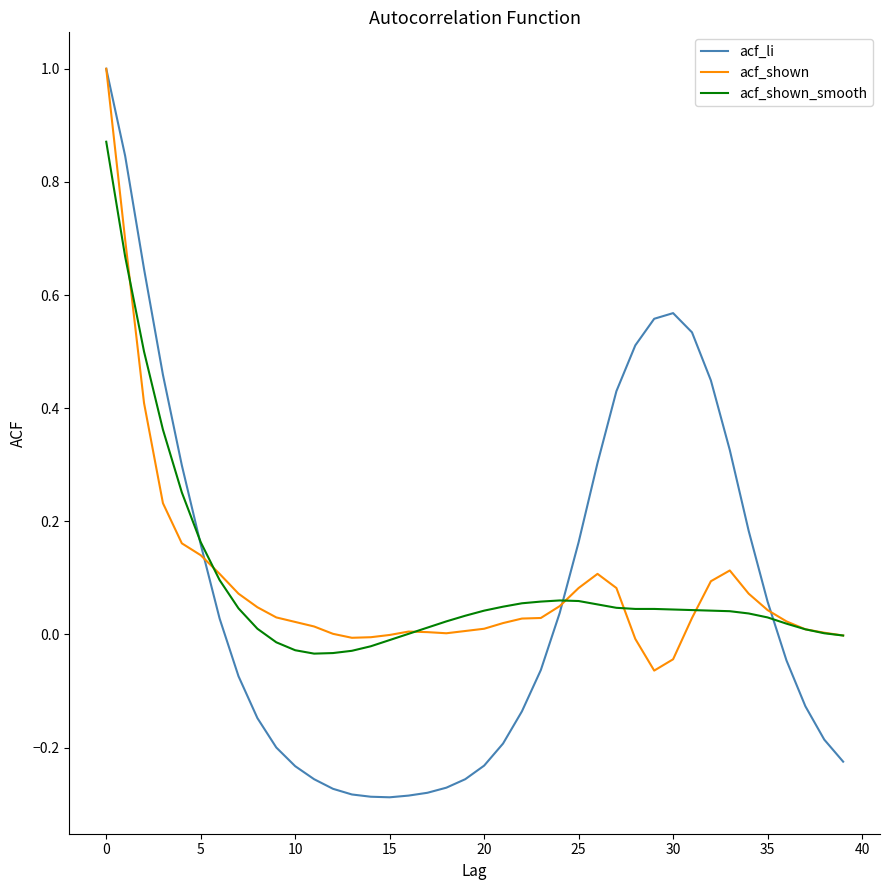

Which series has the widest spread of values?

acf_li